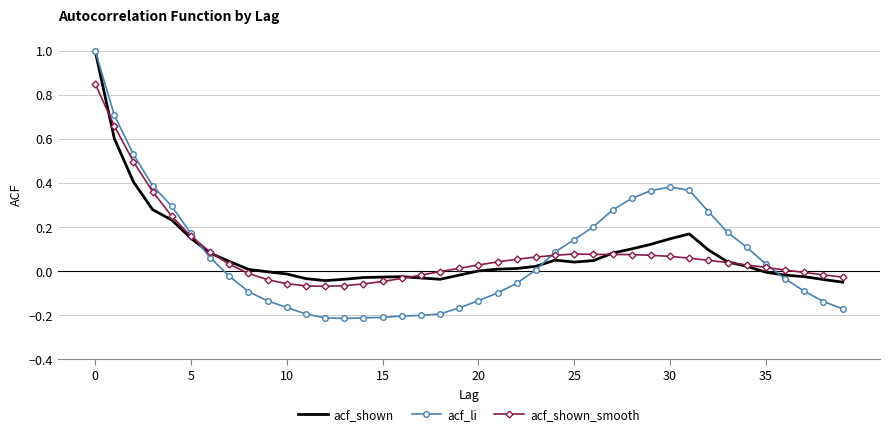

What is the maximum value for acf_li?

1.0